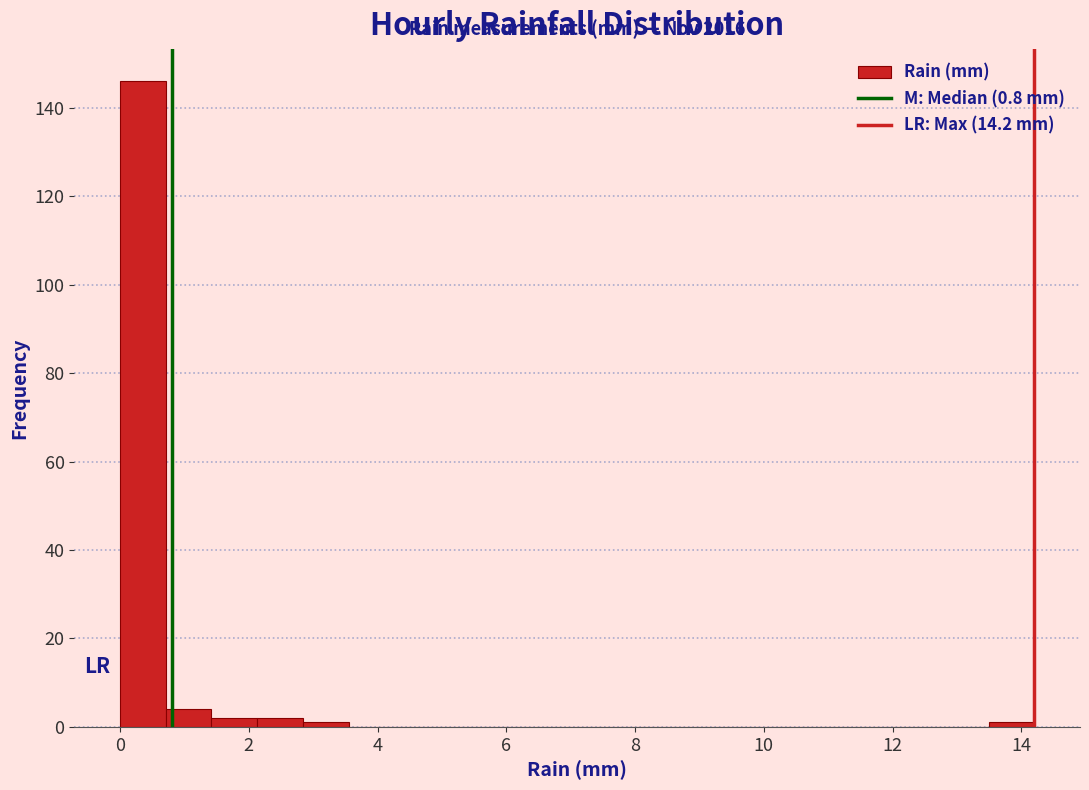

Read against the x-axis, roughly where is the centre of the tallest bar?

0.4